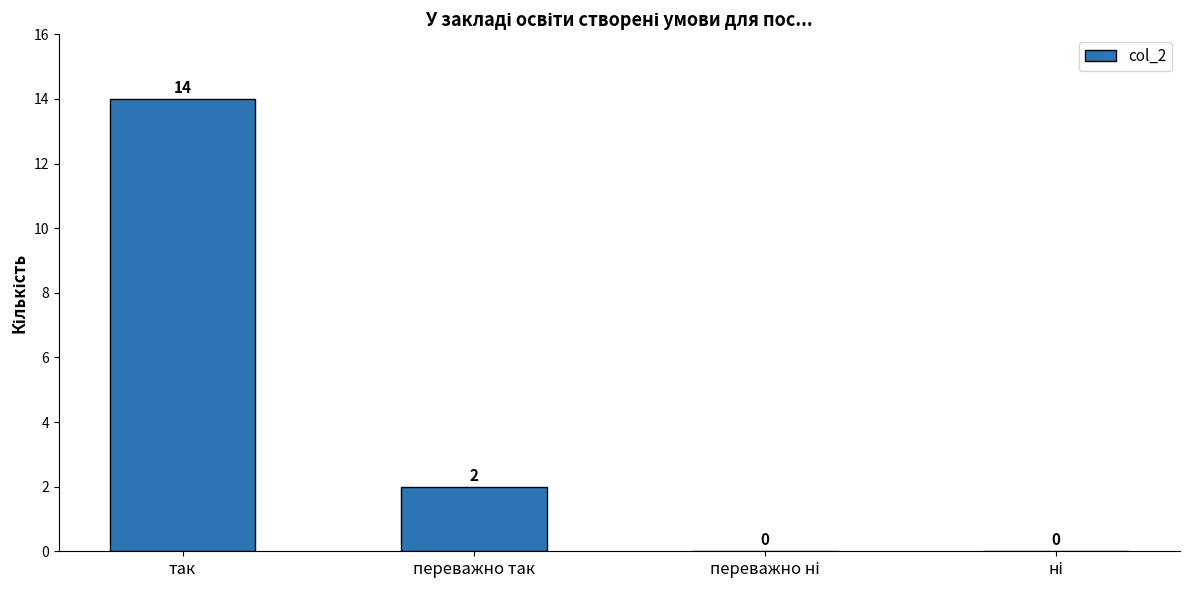

What is the change in value from так to переважно так?

-12